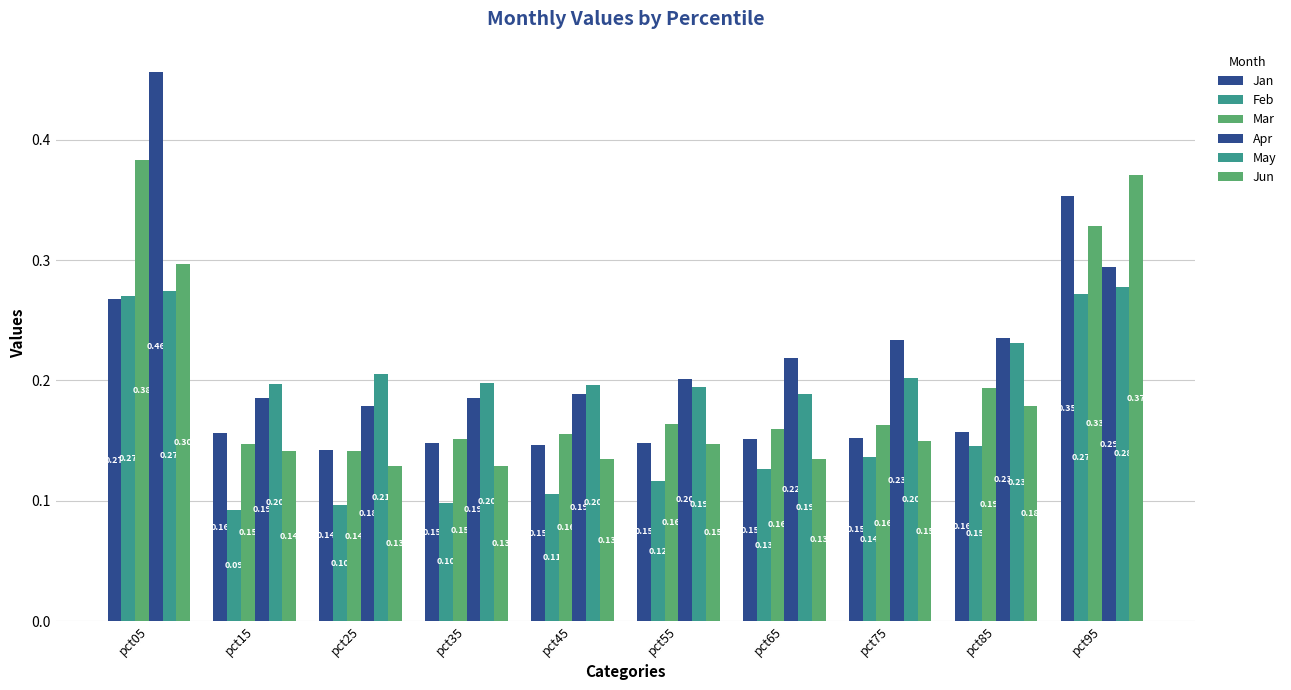

What is the value of the Mar bar at the 7th from the left?

0.2